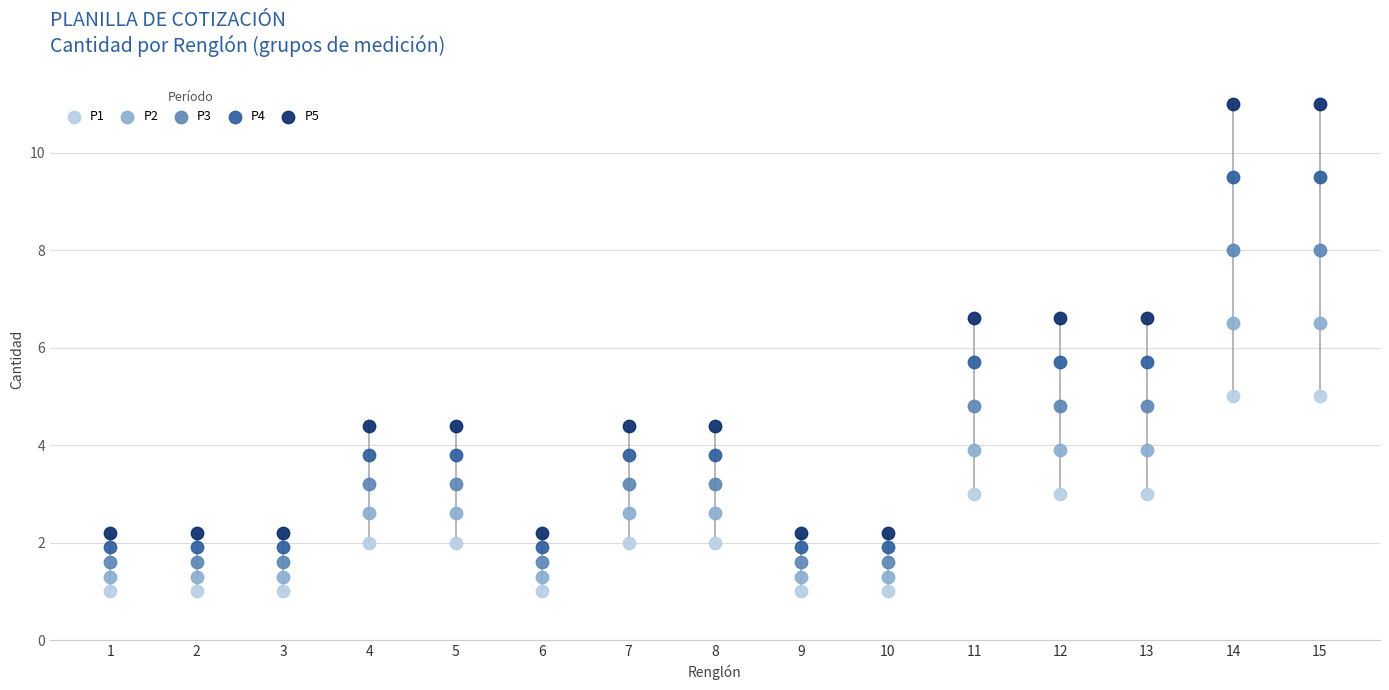

Which series has the widest spread of Y values?

P5